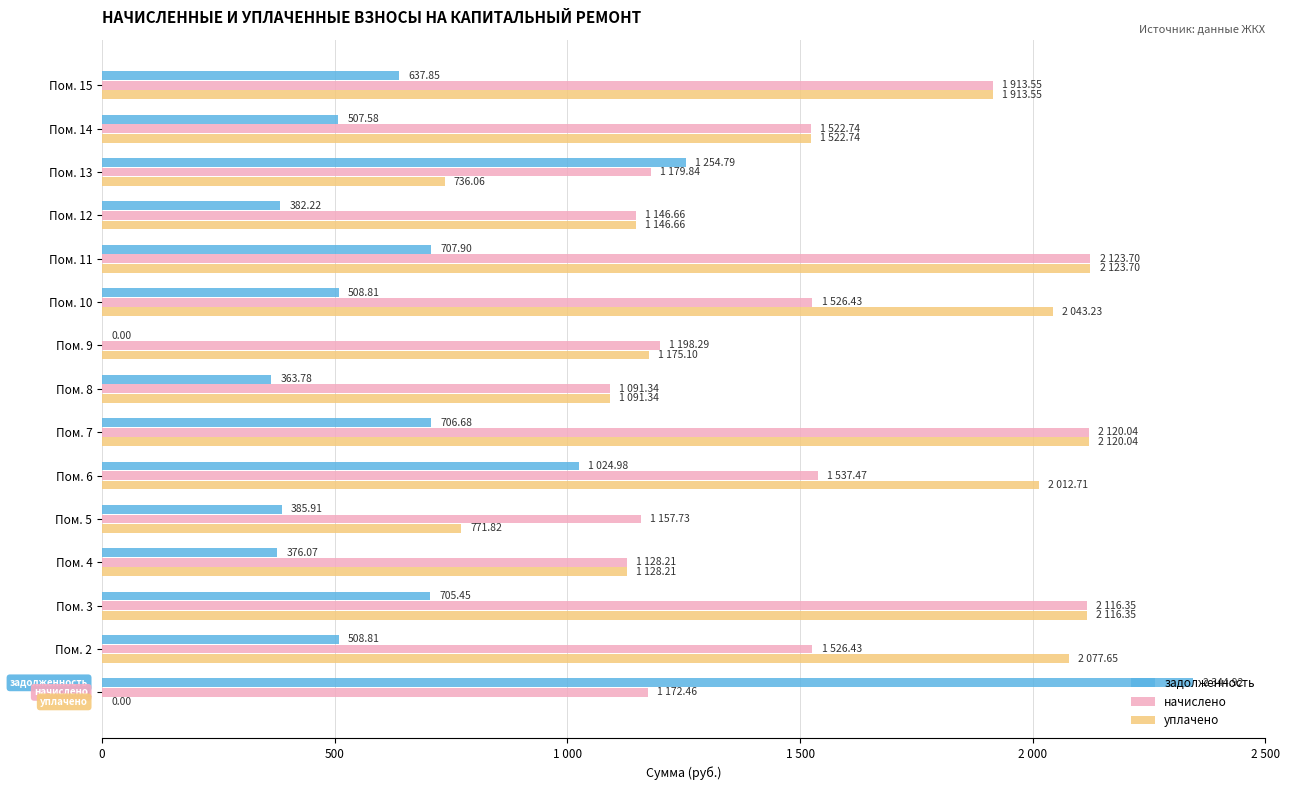

At how many categories does at least one series exceed 1167?

11